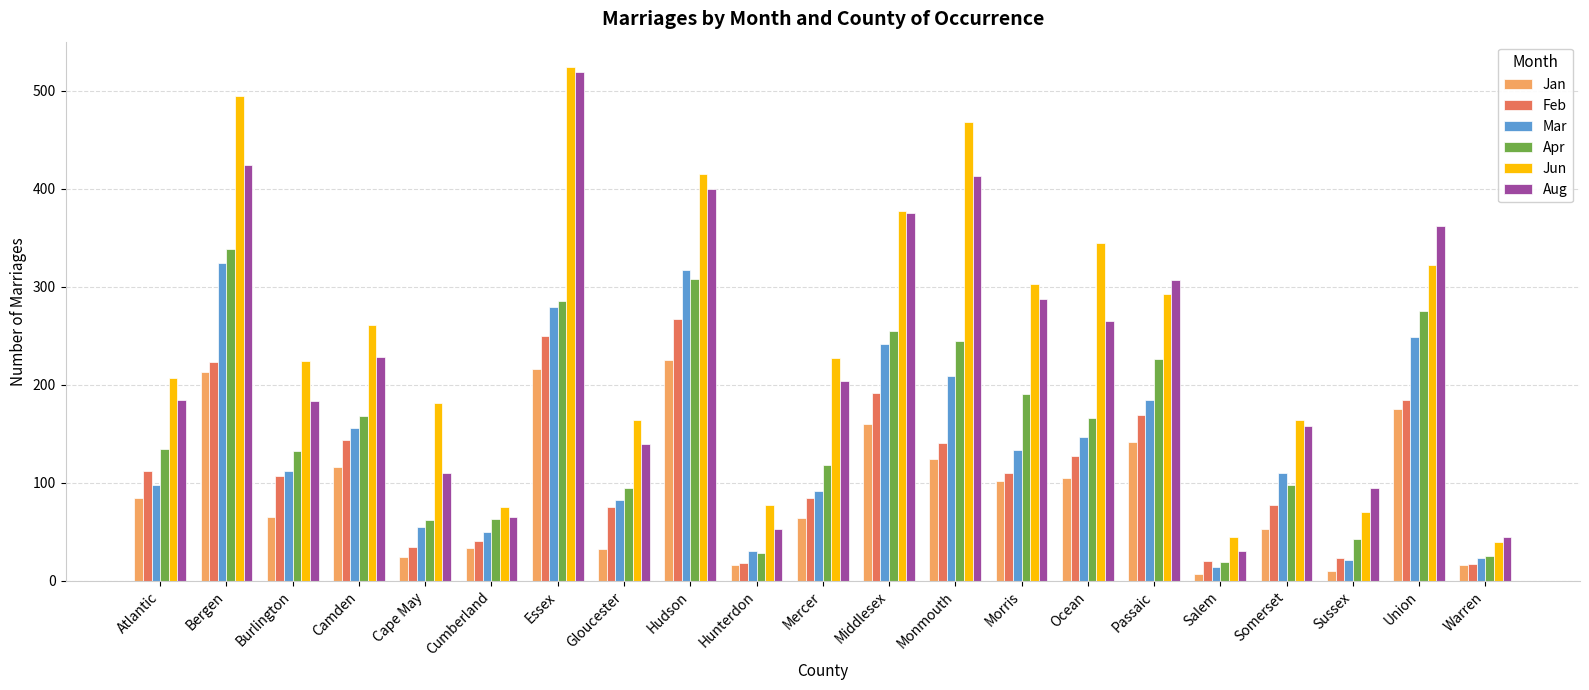

How many bars are there in each group?

6